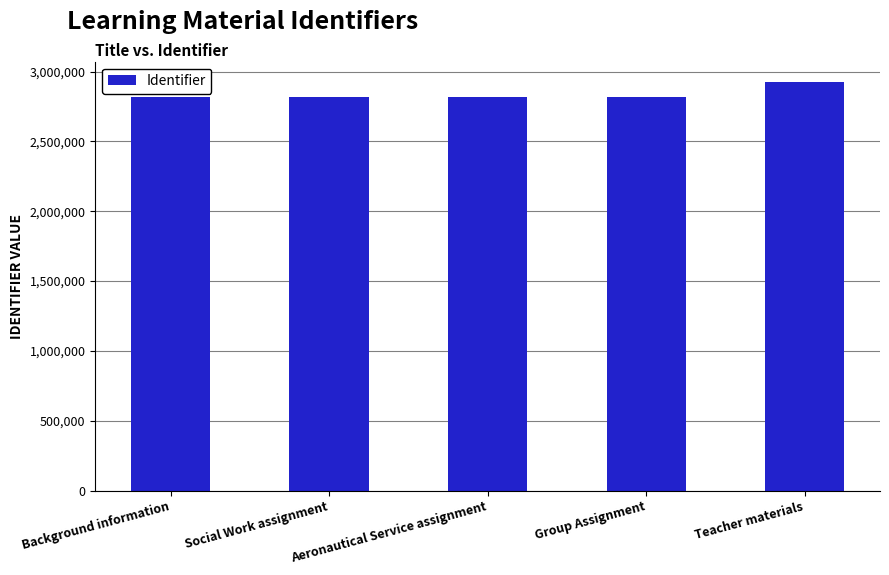

What is the average value?

2838920